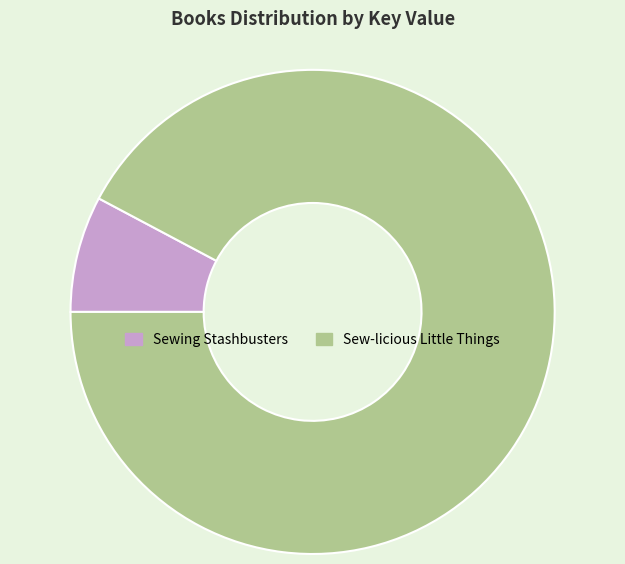

Is it true that Sewing Stashbusters is 22% of the pie?

False